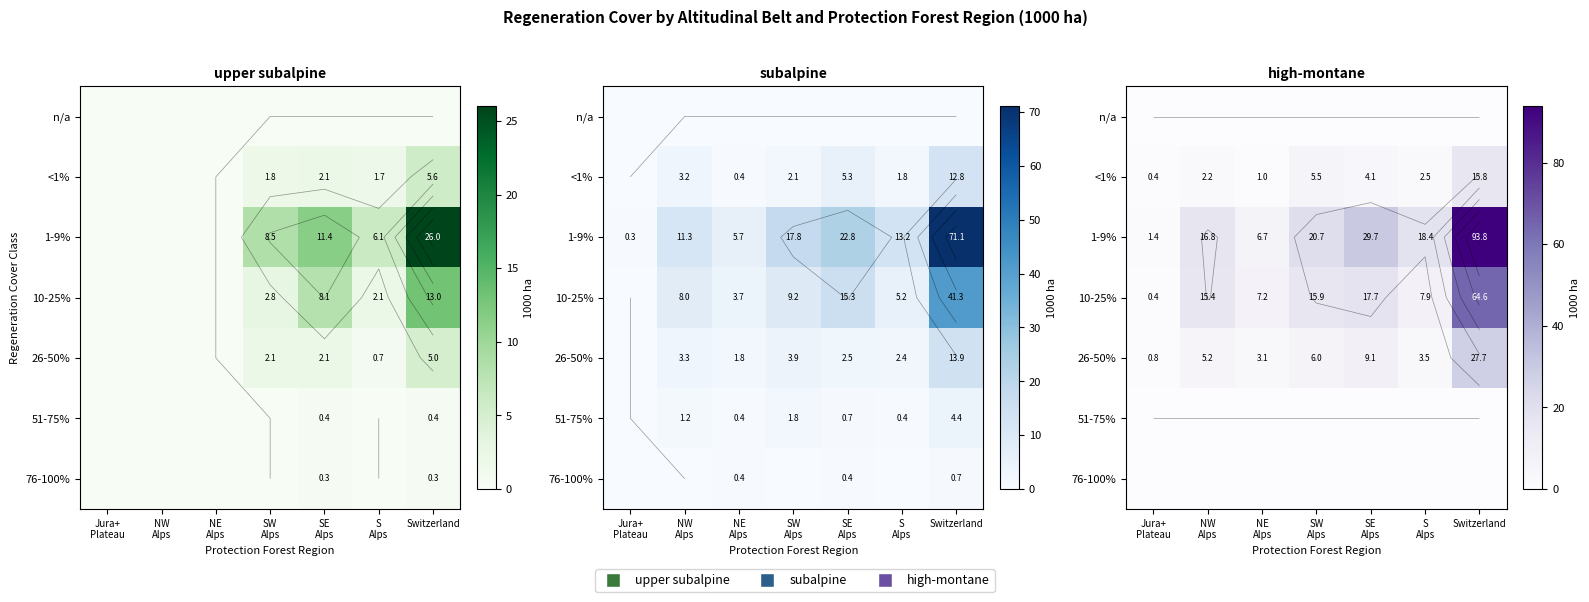

At which category does the chart reach its peak across all series?

Switzerland